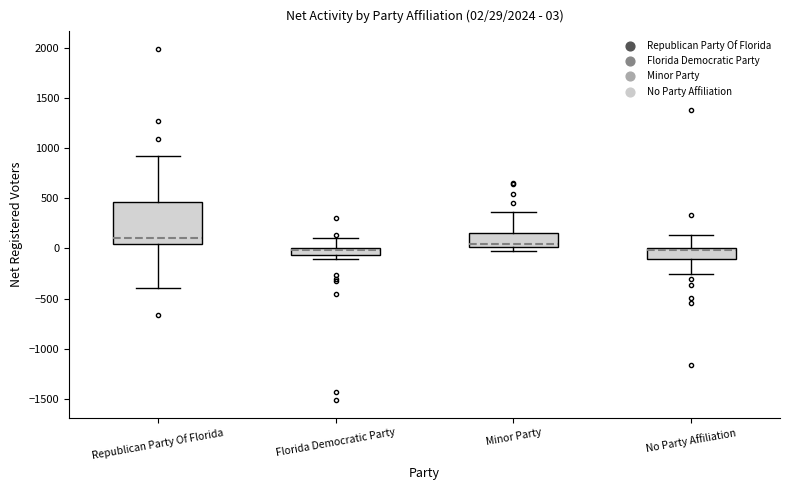

Comparing the boxes themselves (not the whiskers), which one is the tallest?

Republican Party Of Florida